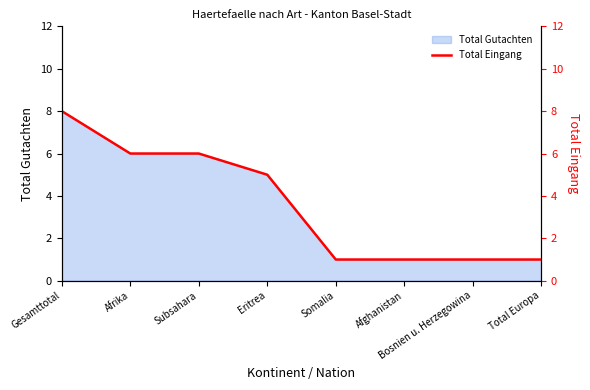

The value of Total Gutachten at Afrika is 6. True or false?

True